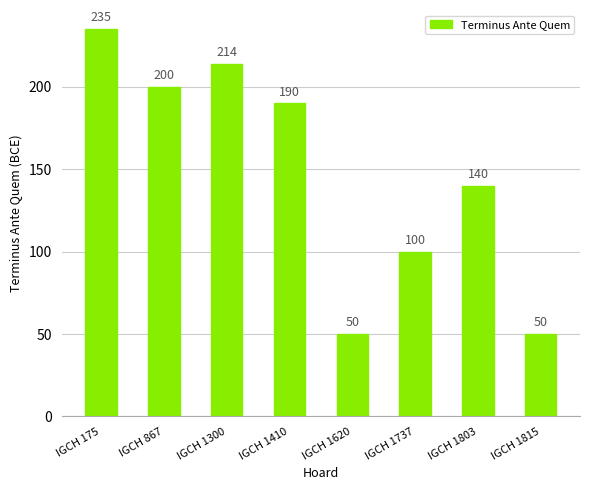

At which label does the data first exceed 190?

IGCH 175